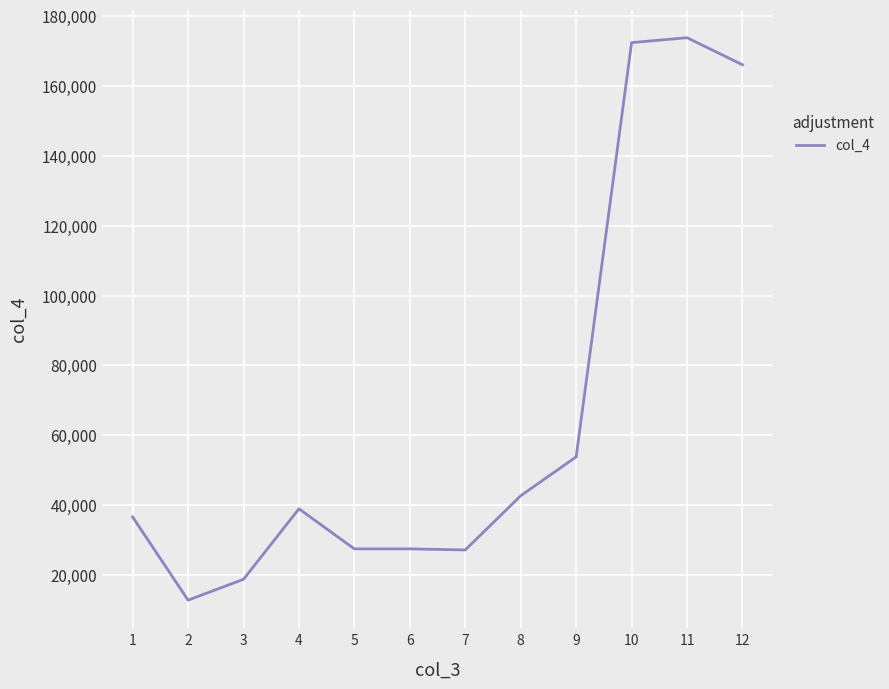

Is it true that the value at 5 is 14636.5?

False